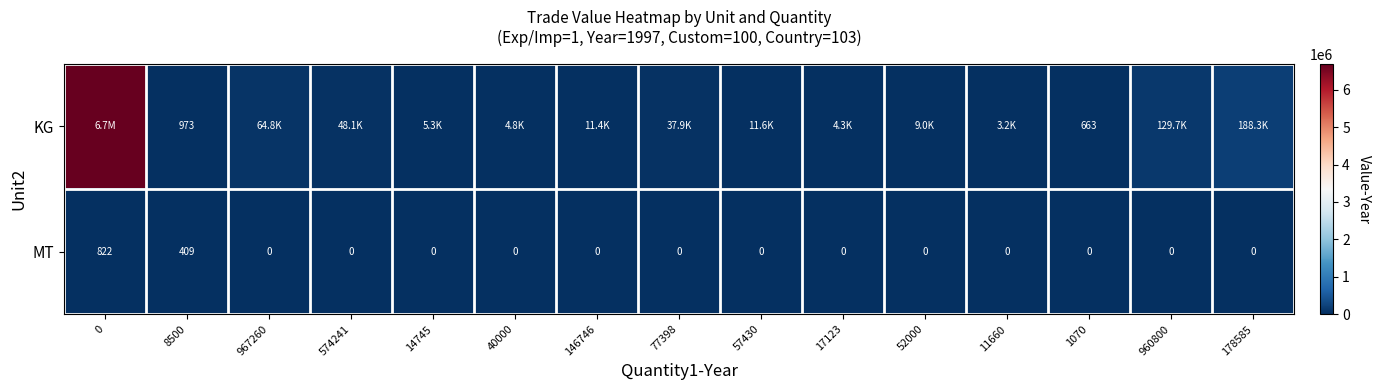

At which label is MT closest to 411?

8500